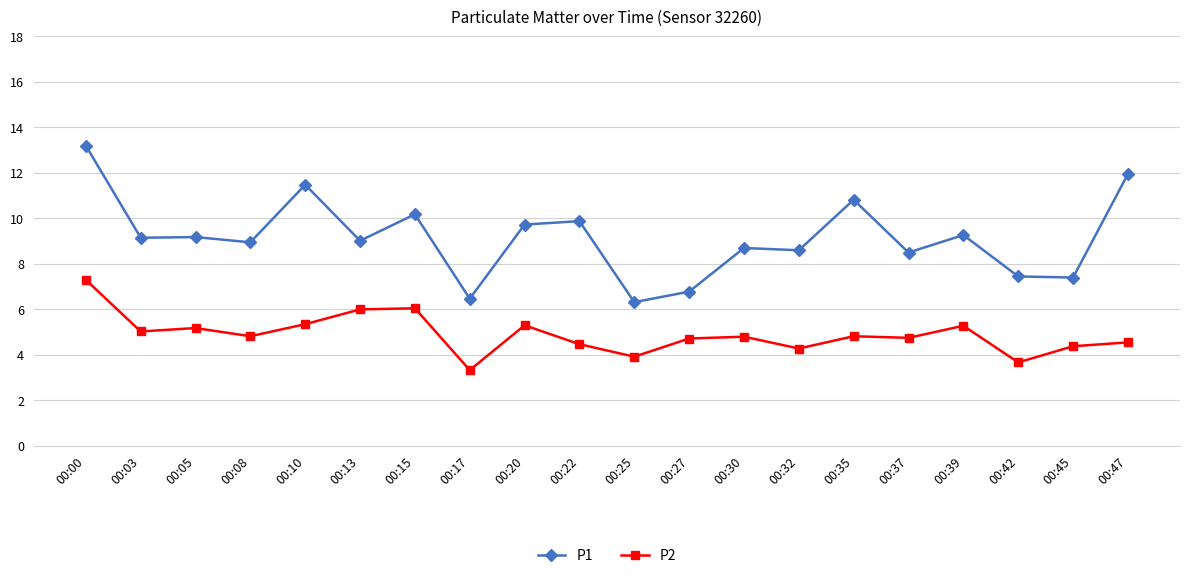

Which category has the lowest value in the P2 series?

00:17